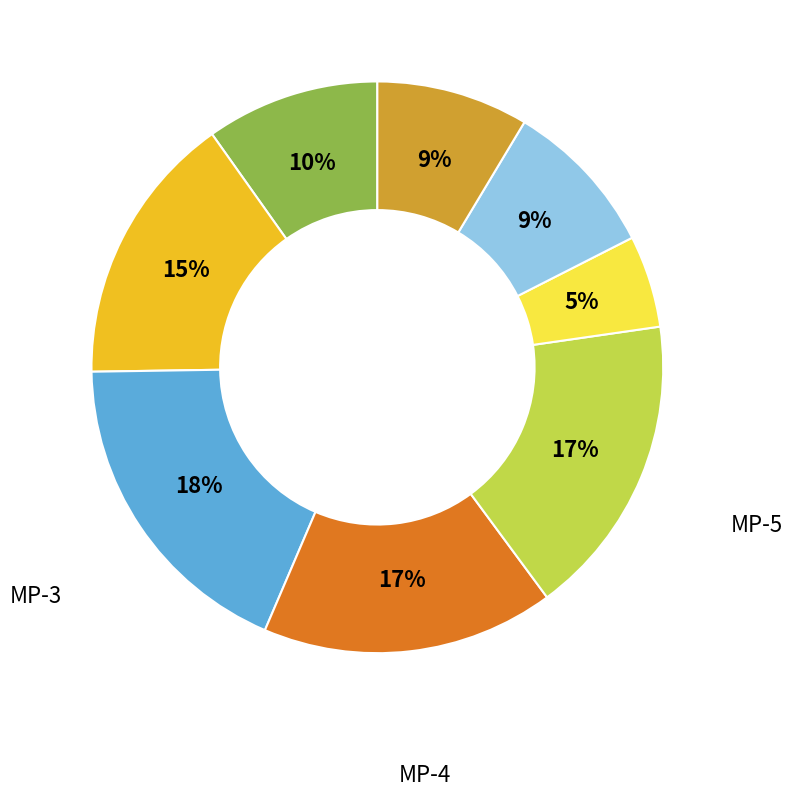

Does any single category account for the majority?

No